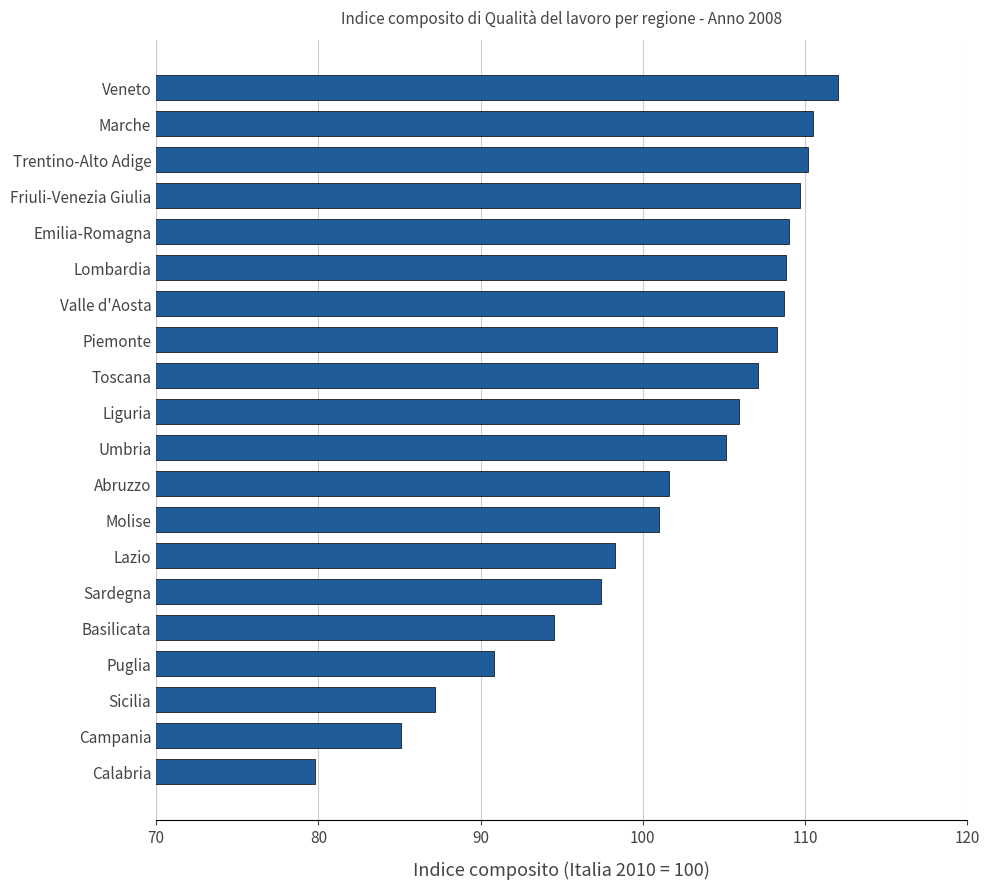

Does the chart contain any negative values?

No